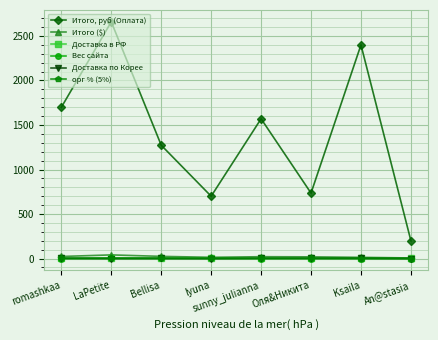

At which category is the sum across all series the highest?

LaPetite